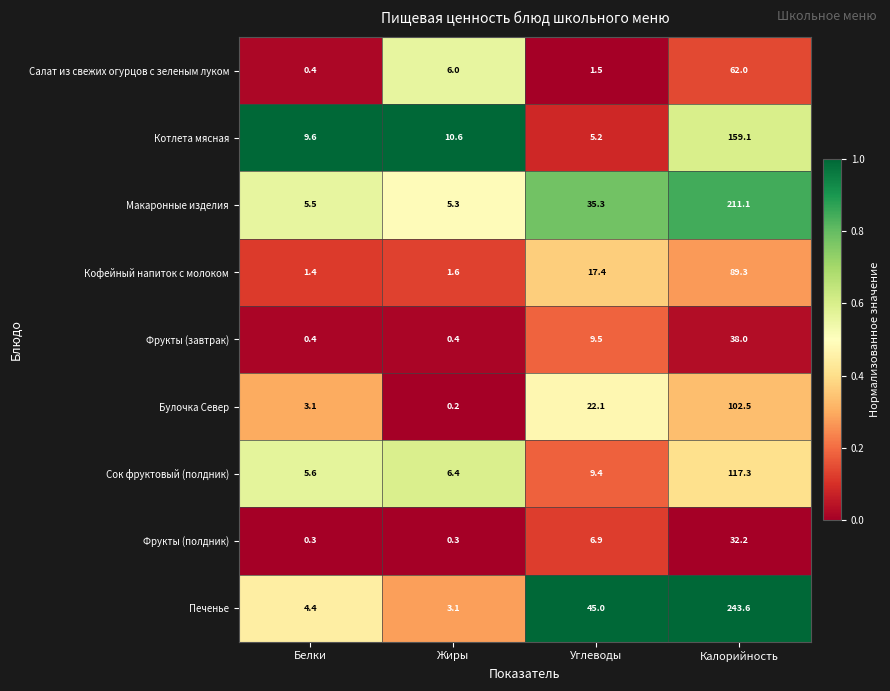

What is the difference between the highest and lowest values at Калорийность?

211.4